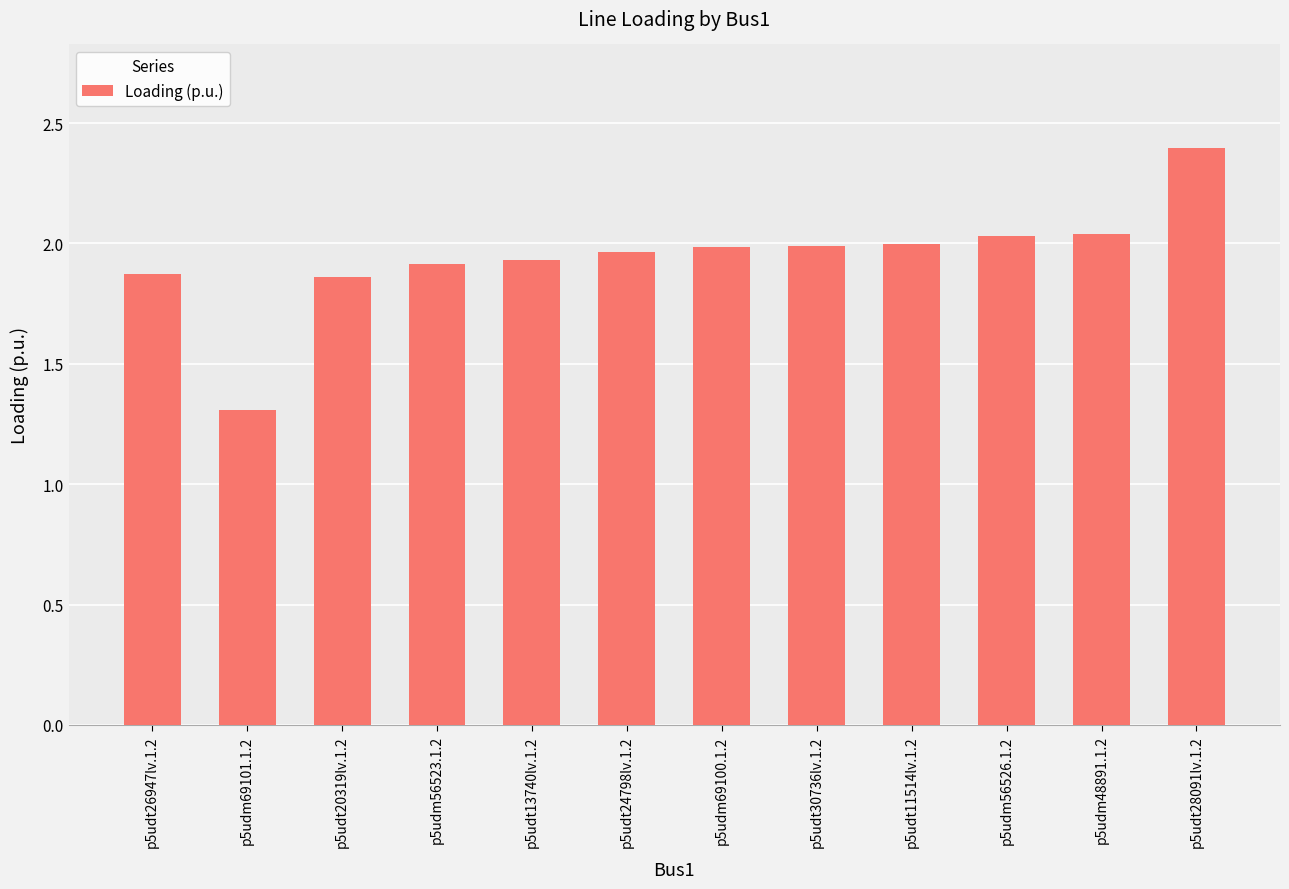

What is the change in value from p5udm69101.1.2 to p5udt13740lv.1.2?

+0.6